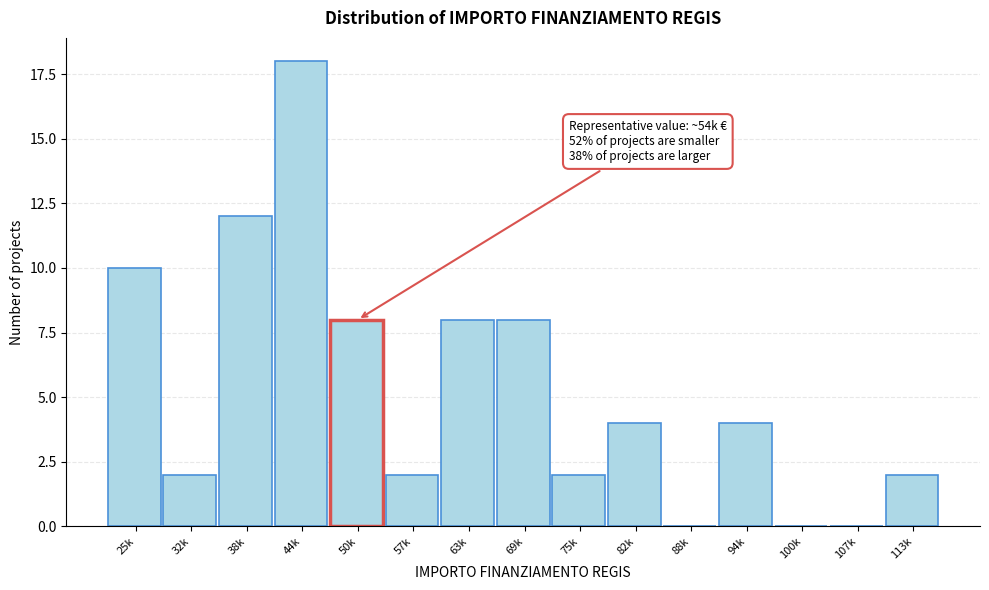

Reading right to left, transcribe all the data shown in this chart.

113k=2	107k=0	100k=0	94k=4	88k=0	82k=4	75k=2	69k=8	63k=8	57k=2	50k=8	44k=18	38k=12	32k=2	25k=10